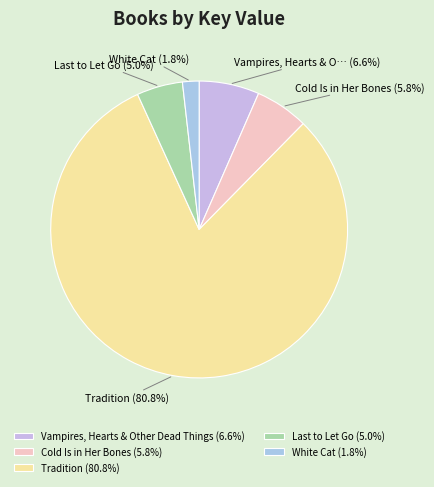

Count the number of slices in the pie.

5